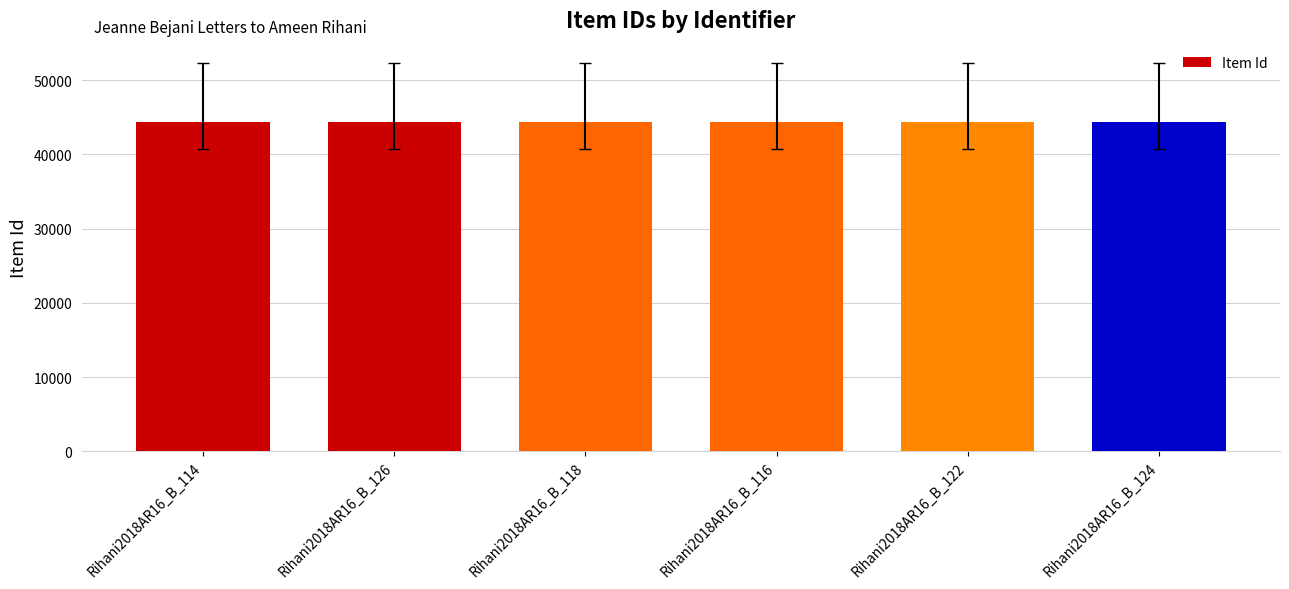

What is the change in value from Rihani2018AR16_B_118 to Rihani2018AR16_B_122?

-1